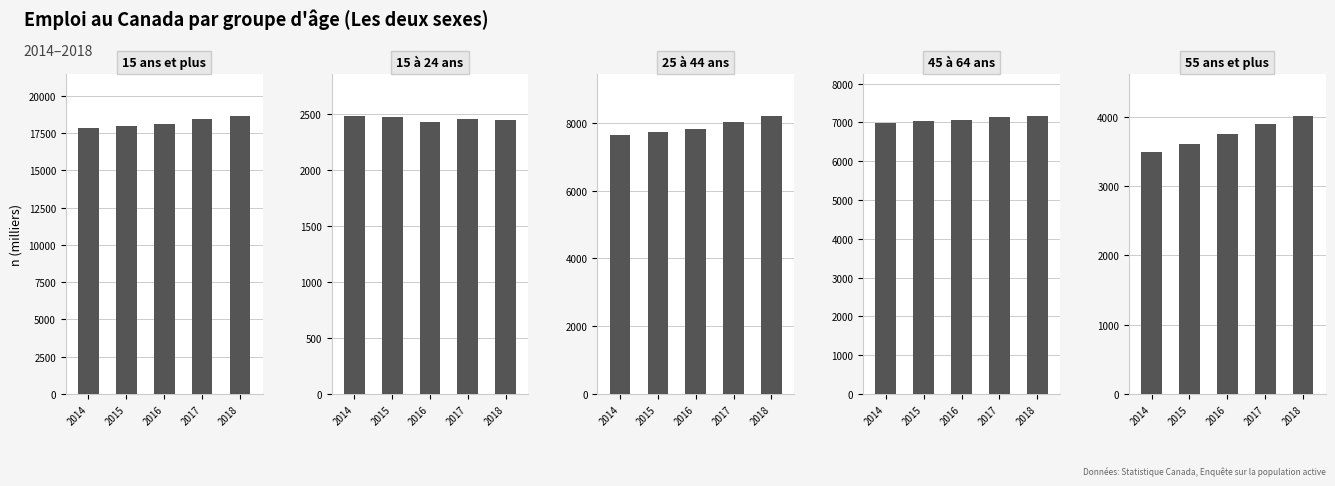

How many data points in 15 ans et plus are above 18079?

3